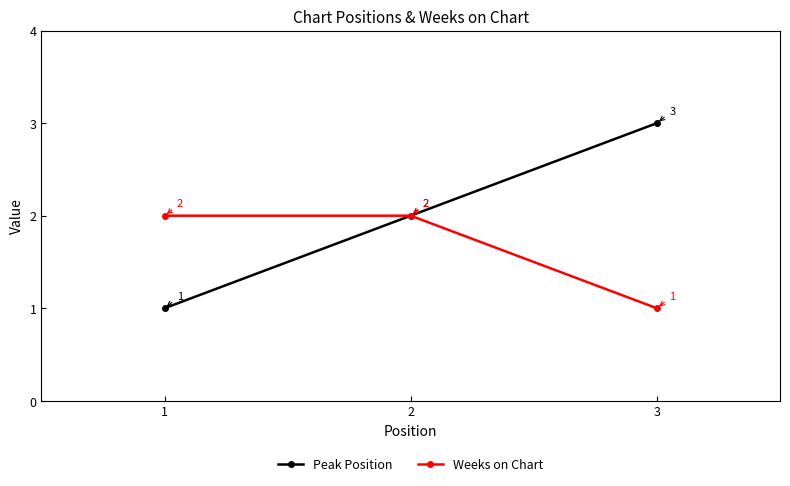

What is the difference between the Weeks on Chart values at 1 and 2?

0